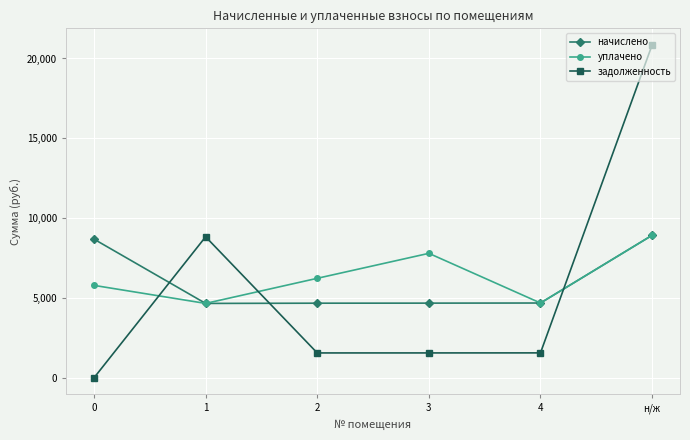

What is the spread (max minus min) of values at 1?

4173.1